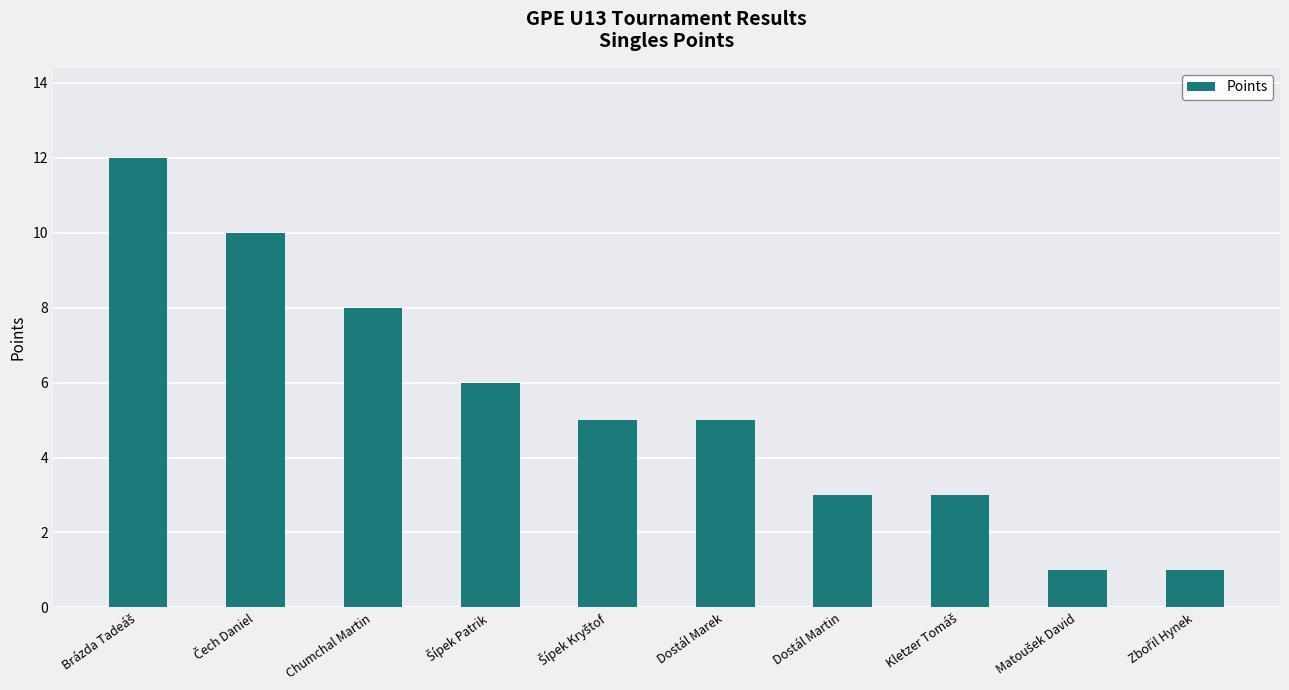

Reading right to left, extract all data points from this chart.

1	1	3	3	5	5	6	8	10	12